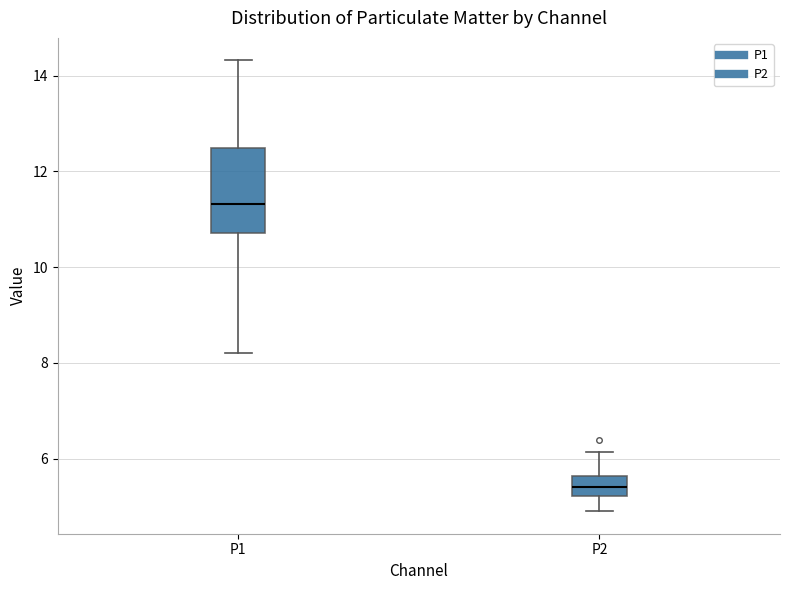

Reading left to right, read every box against the y-axis: the position of its median line, the range the box covers, and the ends of its whiskers. The values are not printed on the chart, so give them approximately, as read against the axis.

P1: median 11.4, box 10.8 to 12.4, whiskers 8.2 to 14.4
P2: median 5.4, box 5.2 to 5.6, whiskers 5.0 to 6.2